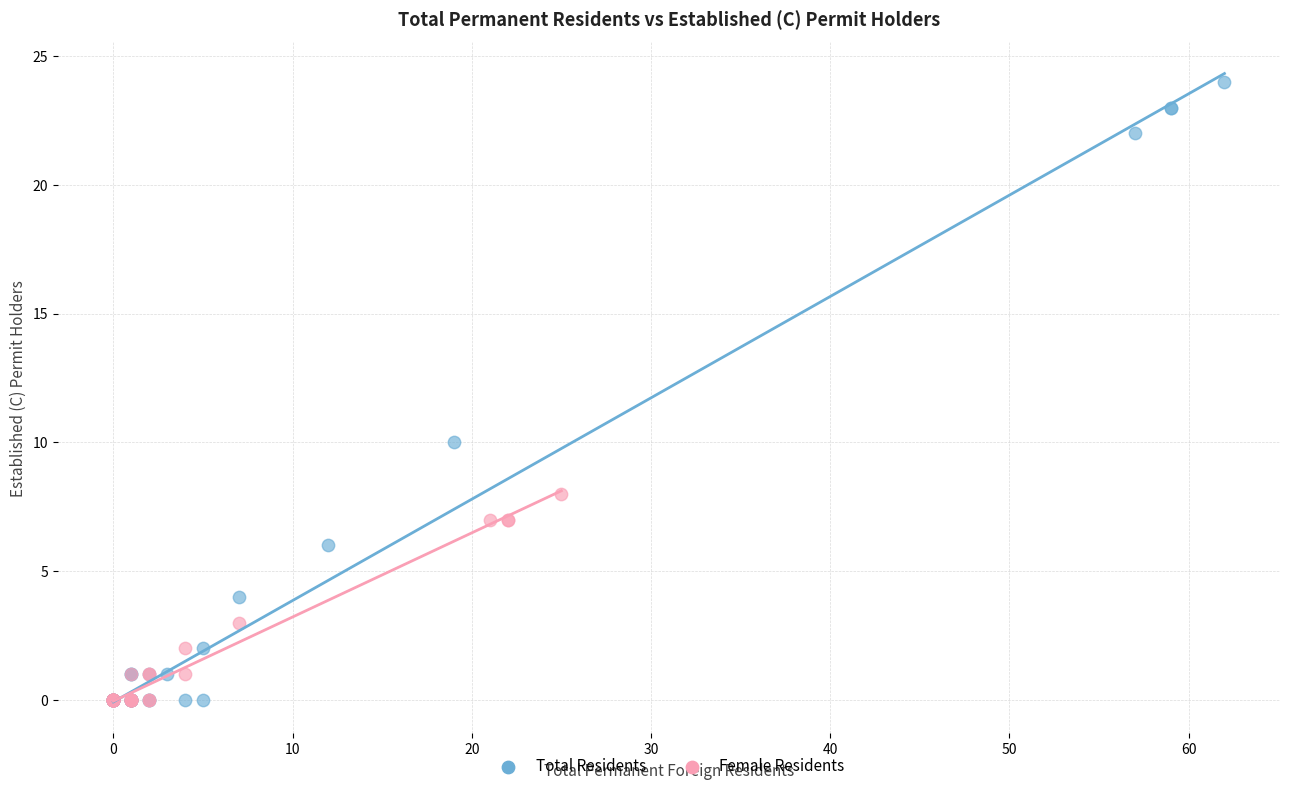

Which series has the widest spread of Y values?

Total Residents